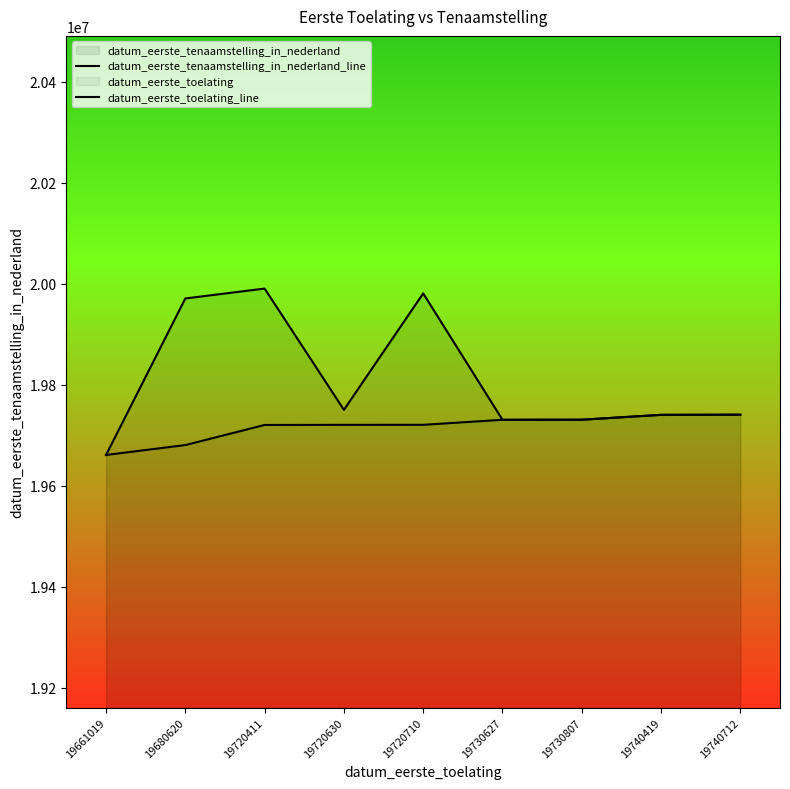

True or false: datum_eerste_tenaamstelling_in_nederland_line and datum_eerste_toelating_line cross at least once.

False